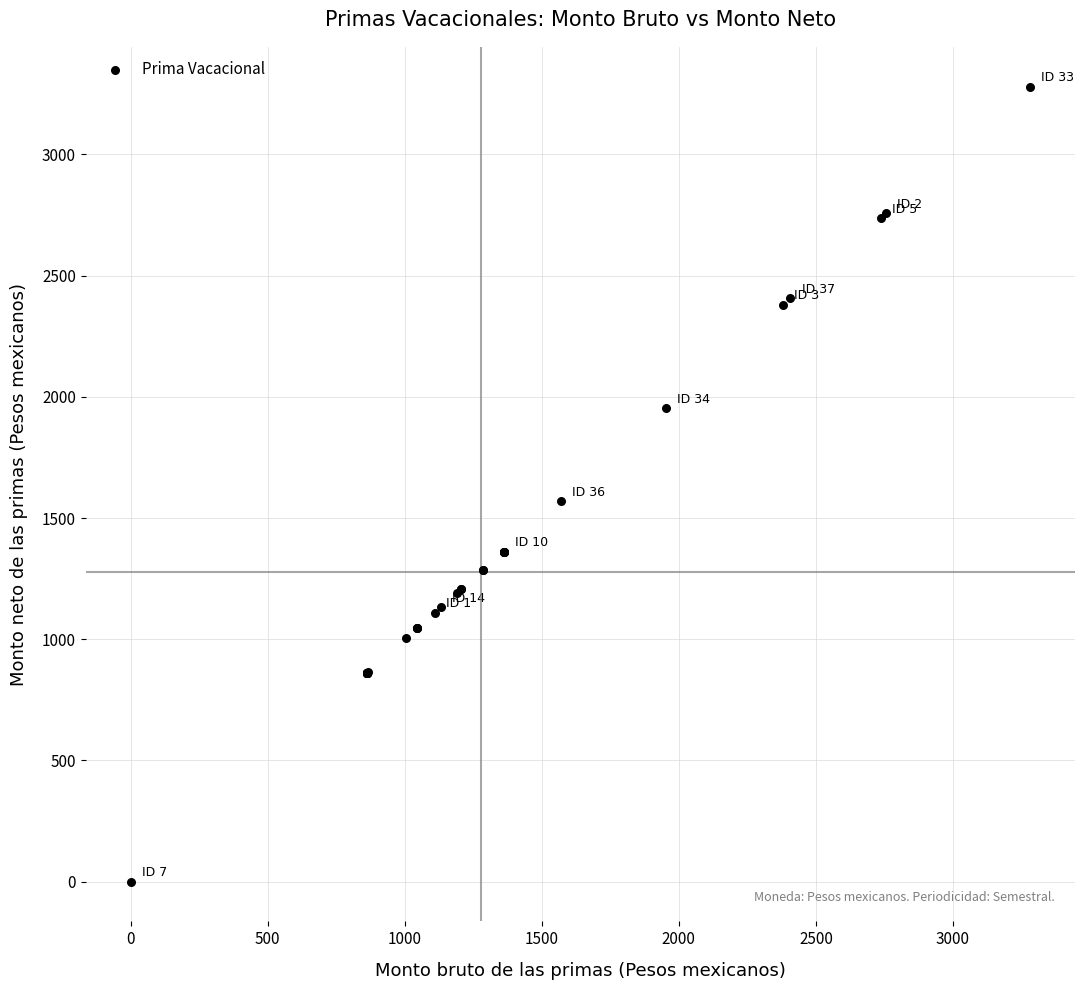

What Y value in the scatter plot is closest to 1639?

1569.2